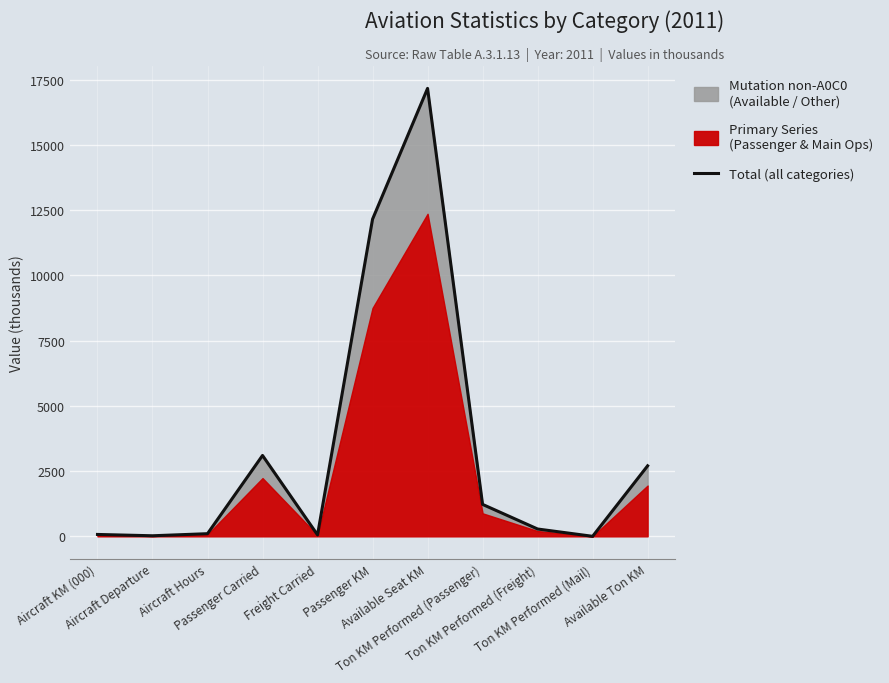

What position from the left is Ton KM Performed (Passenger)?

8